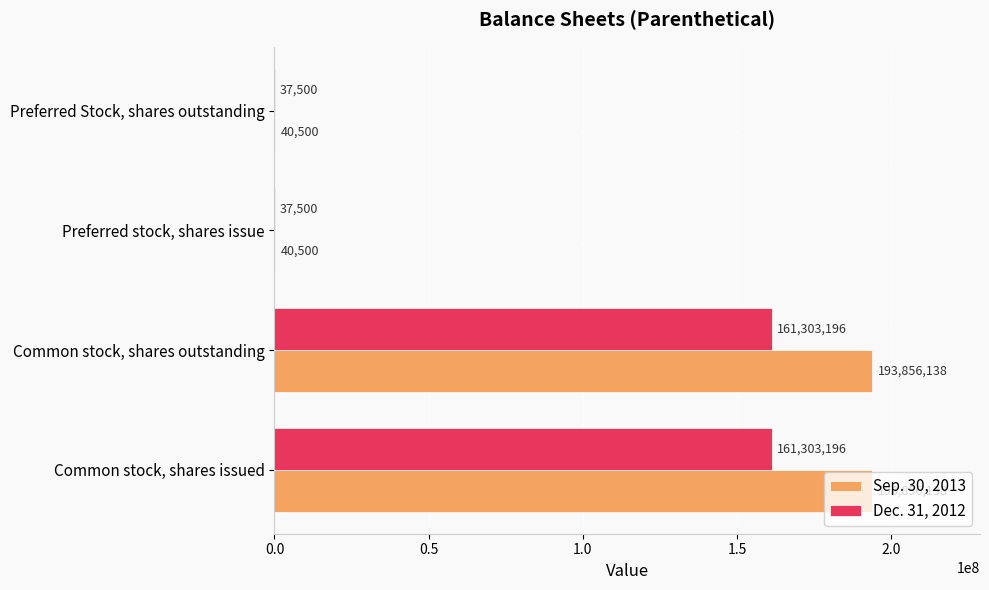

Which series has the largest total across all categories?

Sep. 30, 2013